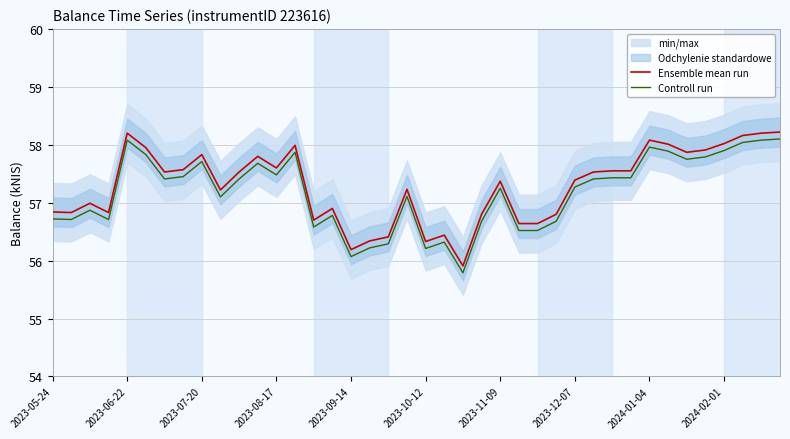

Rank the series by their average value, from highest to lowest.

Ensemble mean run, Controll run